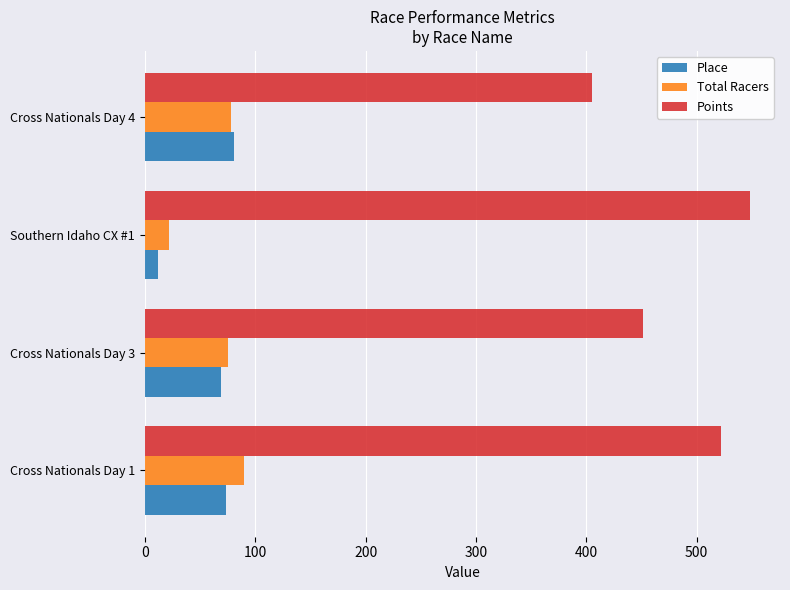

List the labels in order of Points value, largest first.

Southern Idaho CX #1, Cross Nationals Day 1, Cross Nationals Day 3, Cross Nationals Day 4